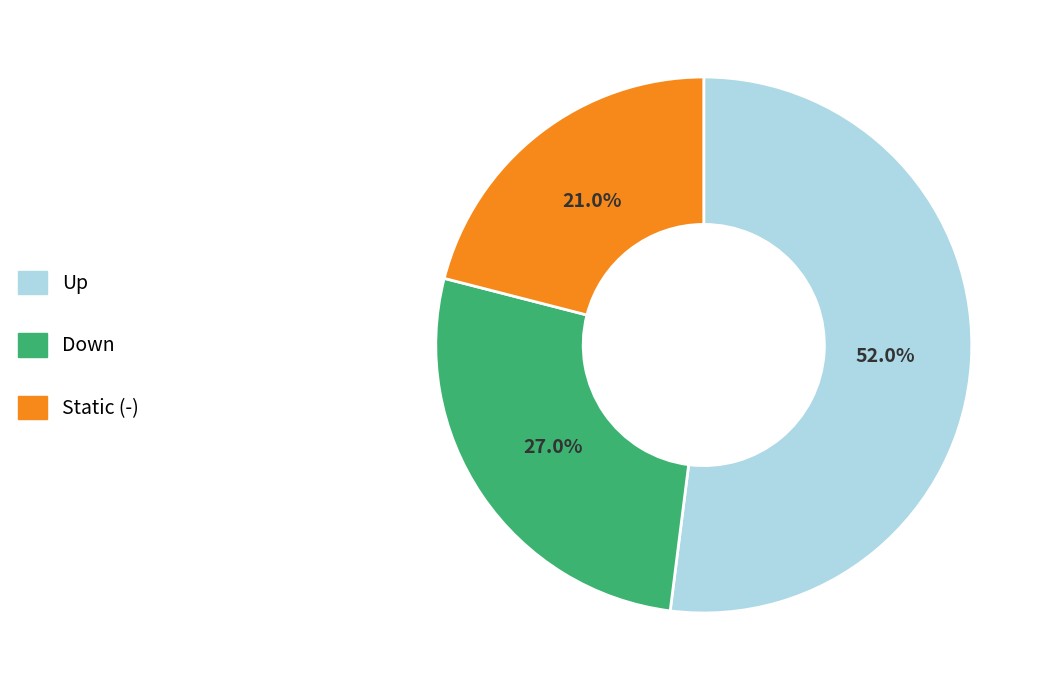

Count the number of slices in the pie.

3